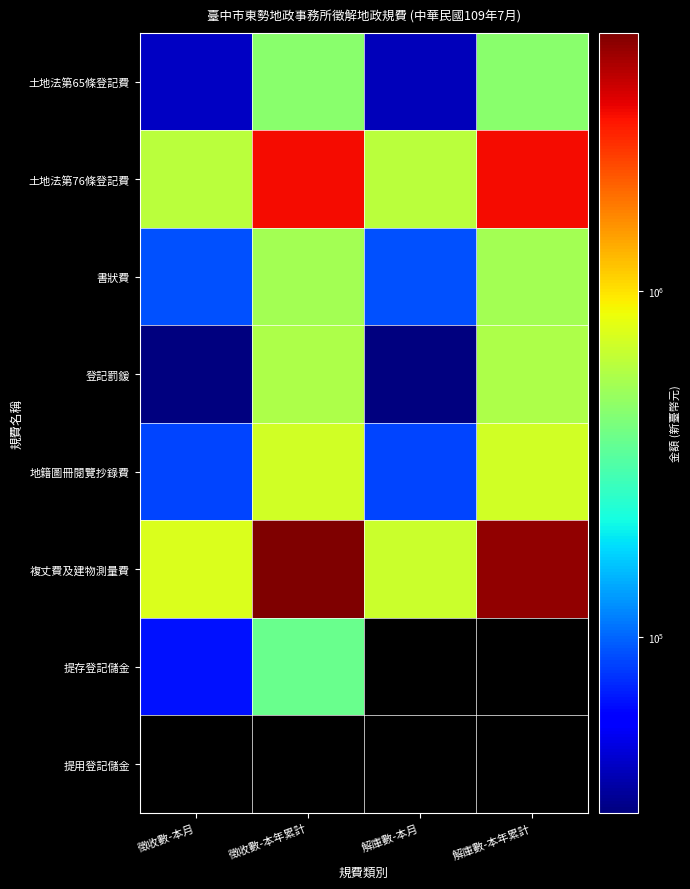

What is the total value across all series at 解庫數-本年累計?

10573830